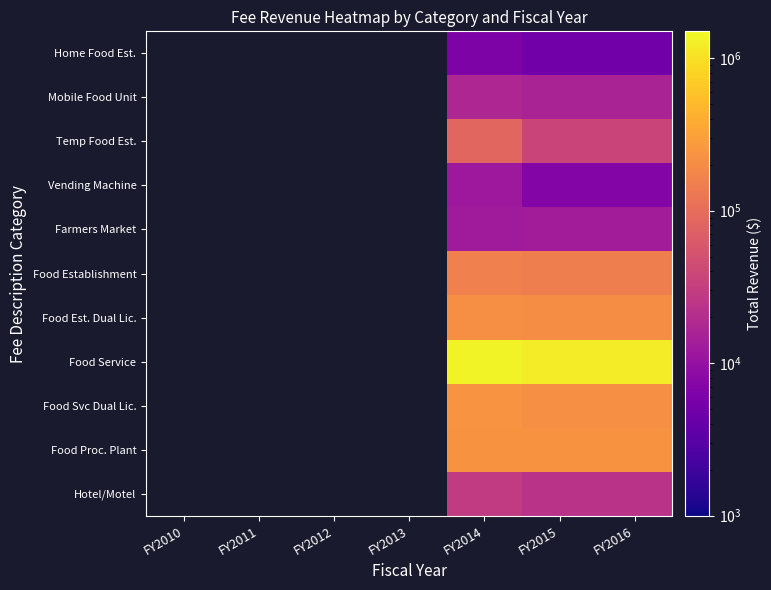

Which has a higher value, FY2013 or FY2010?

FY2010